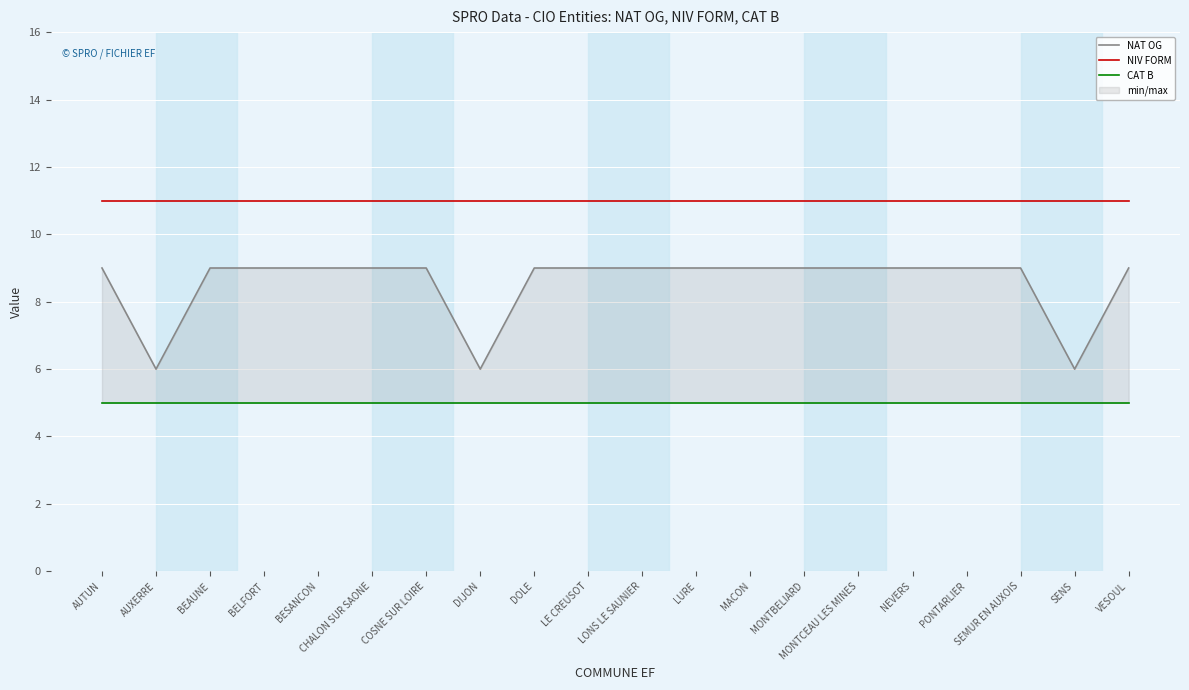

Which category has the highest value in the NIV FORM series?

AUTUN